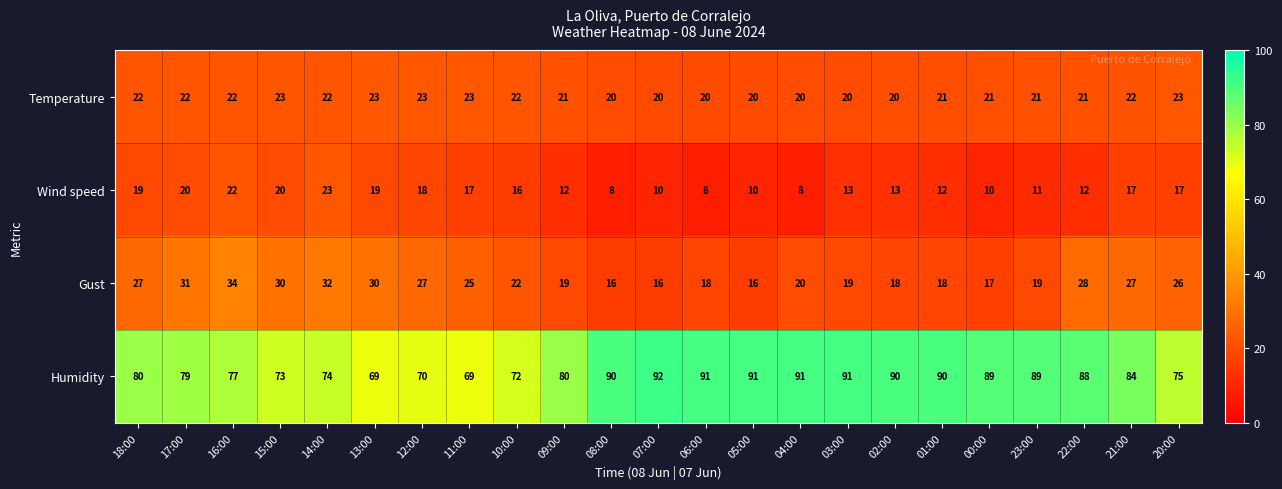

The Humidity series shows 80 at 09:00. True or false?

True